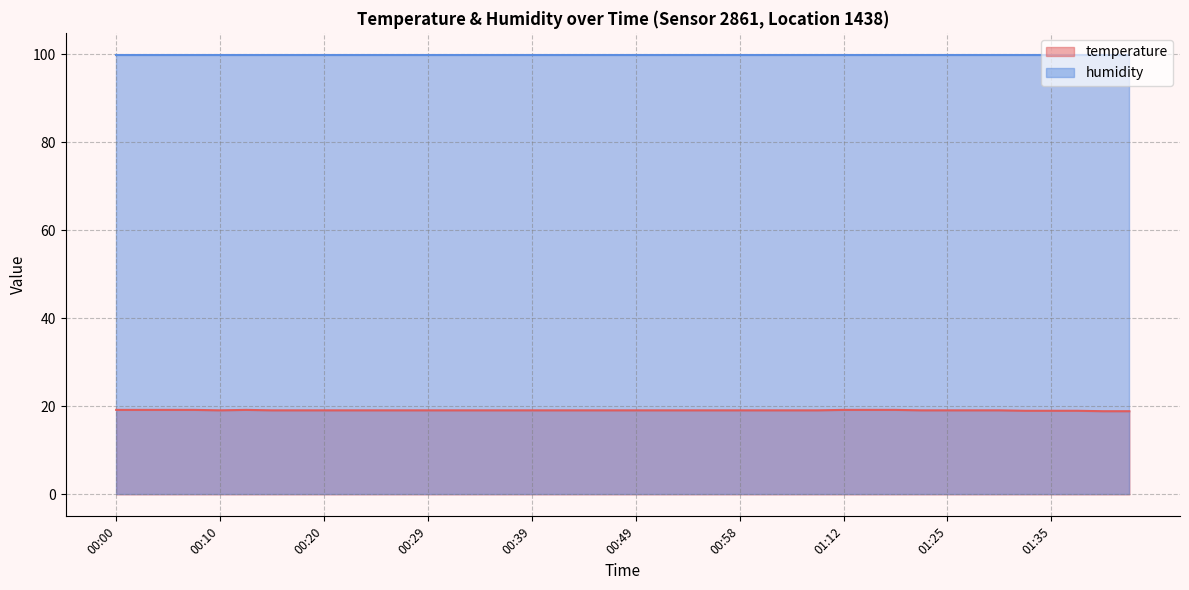

True or false: humidity and temperature intersect in this chart.

False